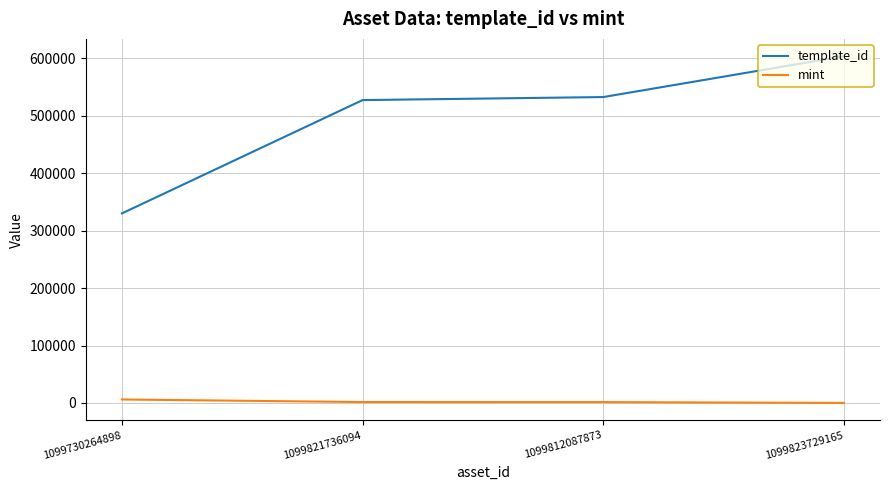

How many lines are shown in the chart?

2